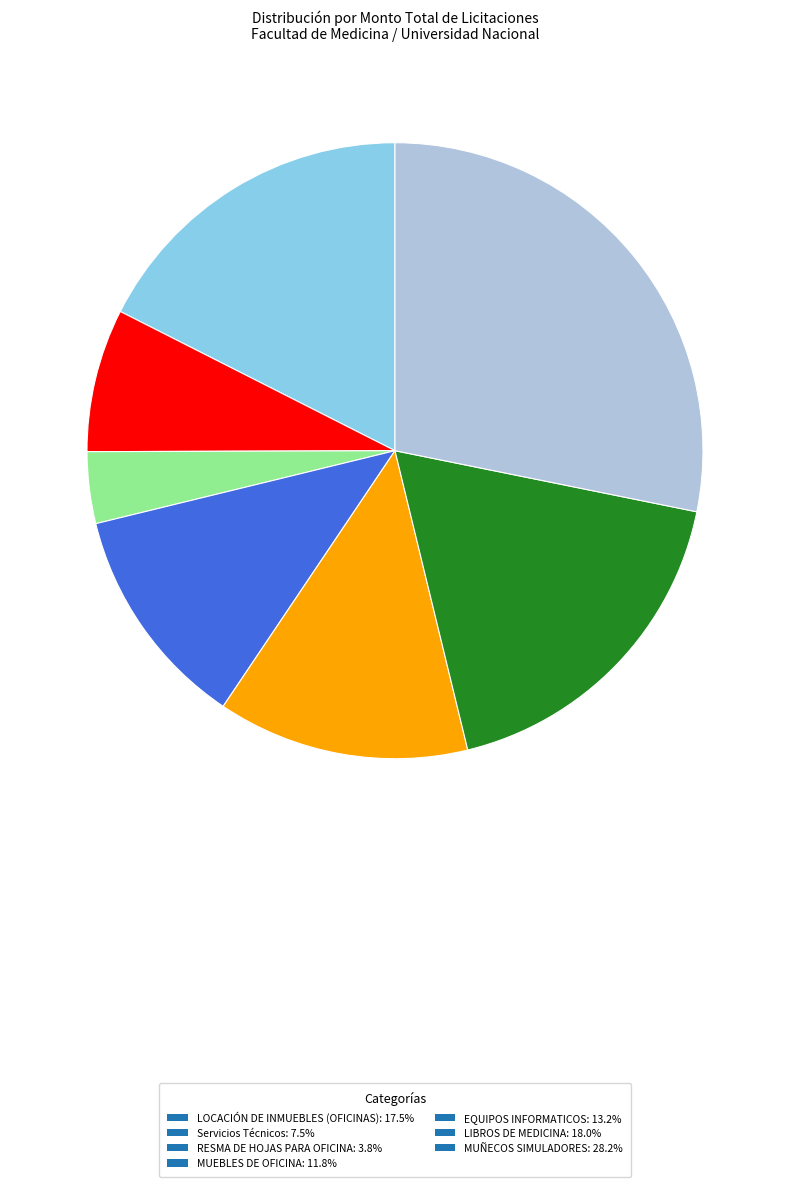

Do LOCACIÓN DE INMUEBLES (OFICINAS): 17.5% and EQUIPOS INFORMATICOS: 13.2% together represent more than half of the pie?

No